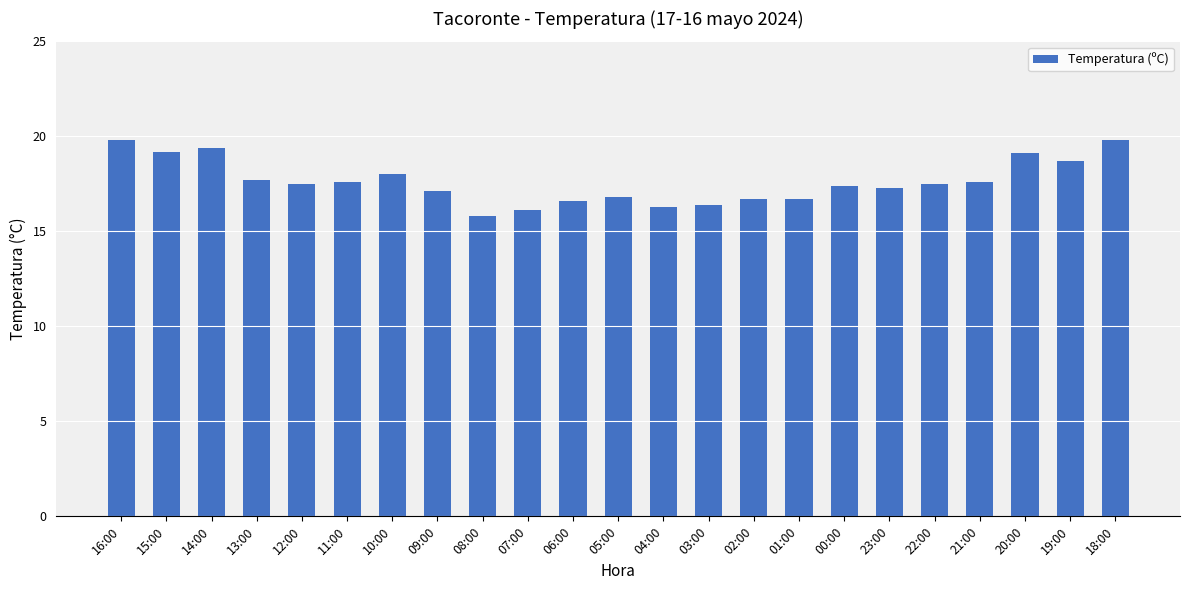

What is the sum of the values at 16:00 and 11:00?

37.4